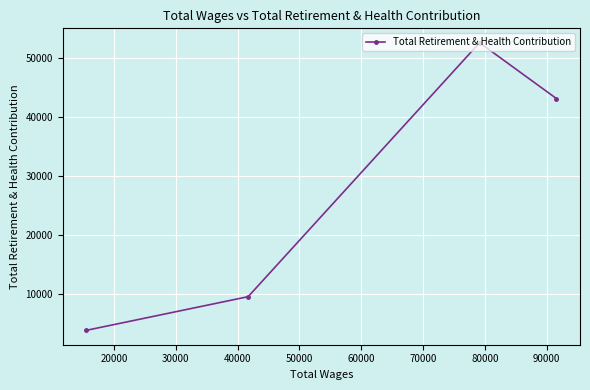

What is the value of the 1st point from the left?

3768